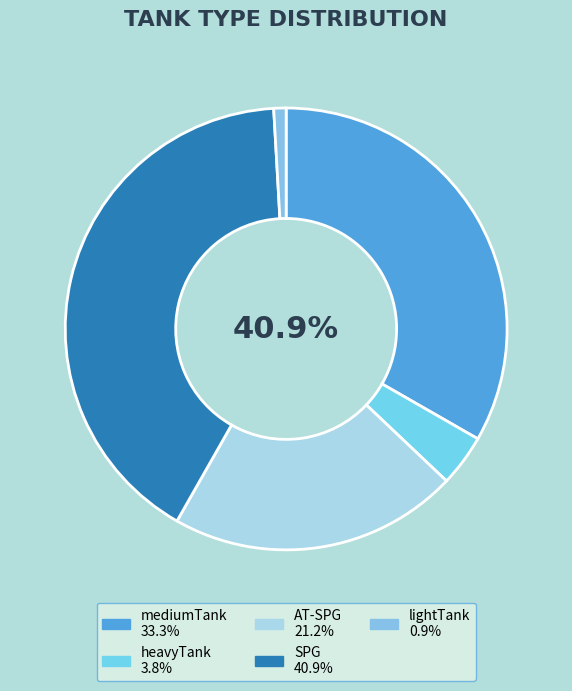

How many slices are in this pie chart?

5